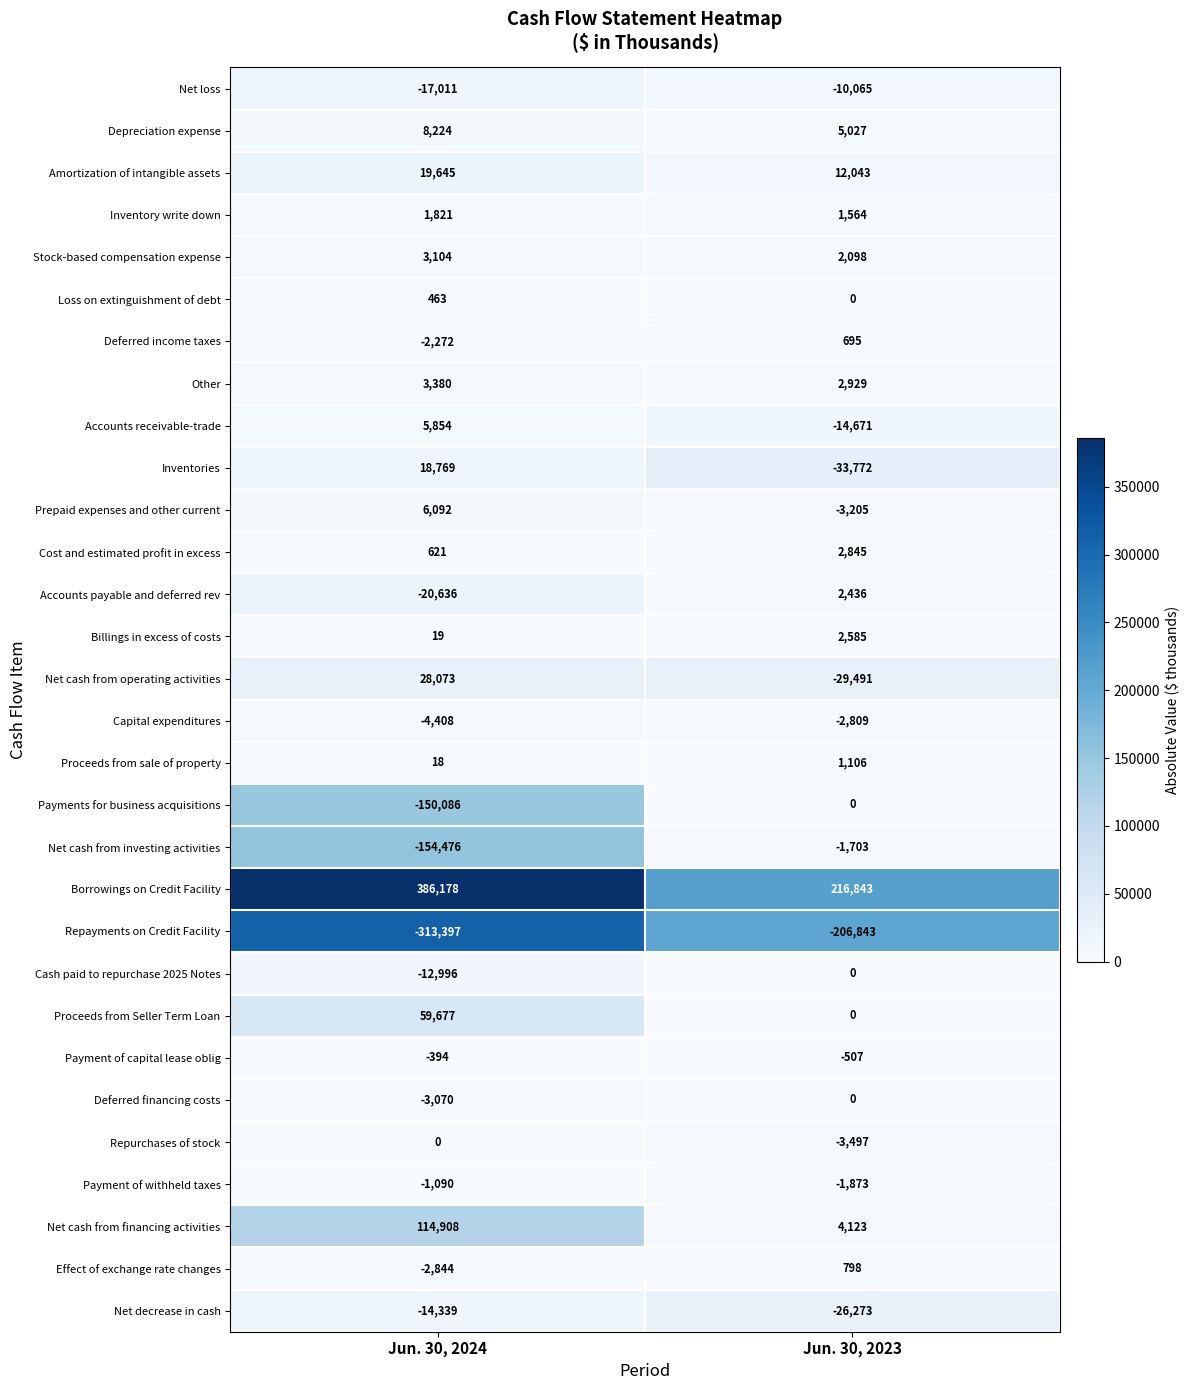

What is the approximate value of Borrowings on Credit Facility at Jun. 30, 2023?

216843